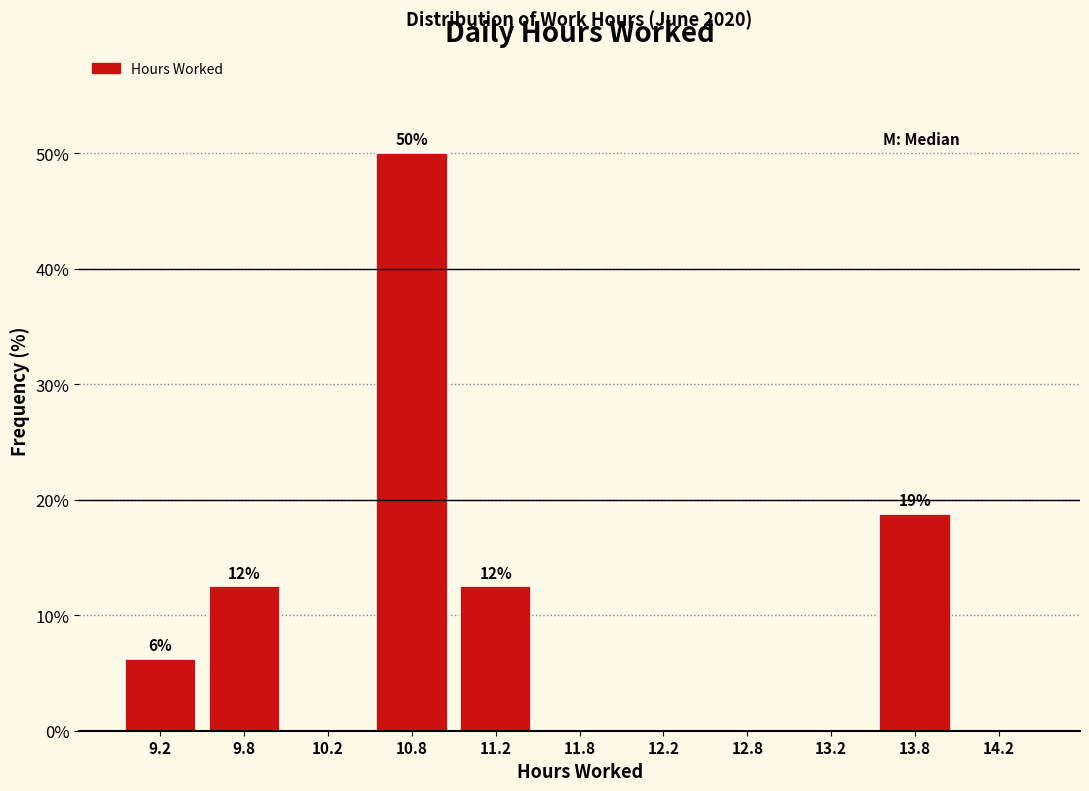

Over which range of the x-axis is the bar tallest?

10.5 to 11.0